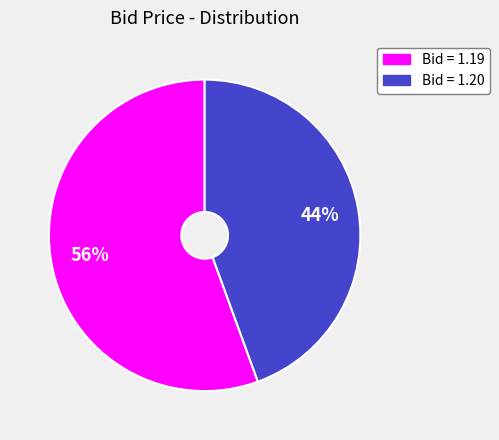

To the nearest percent, what is the average slice percentage?

50%